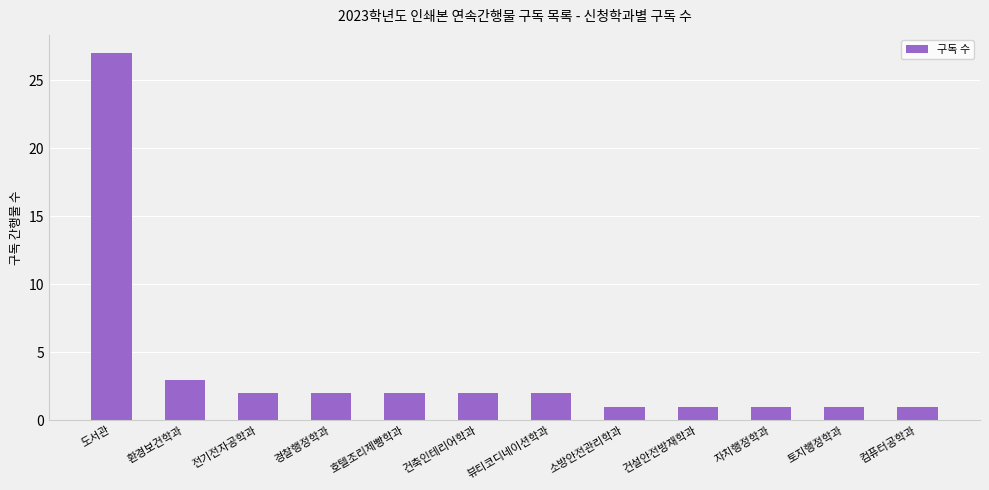

How many data points are less than 2?

5